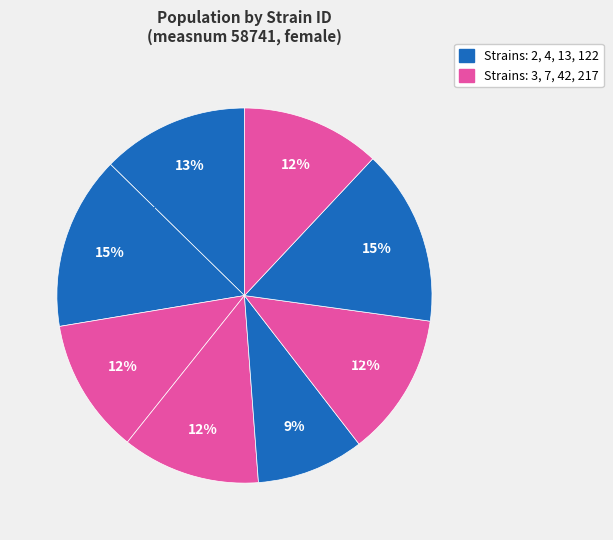

To the nearest percent, what is the average slice percentage?

12%